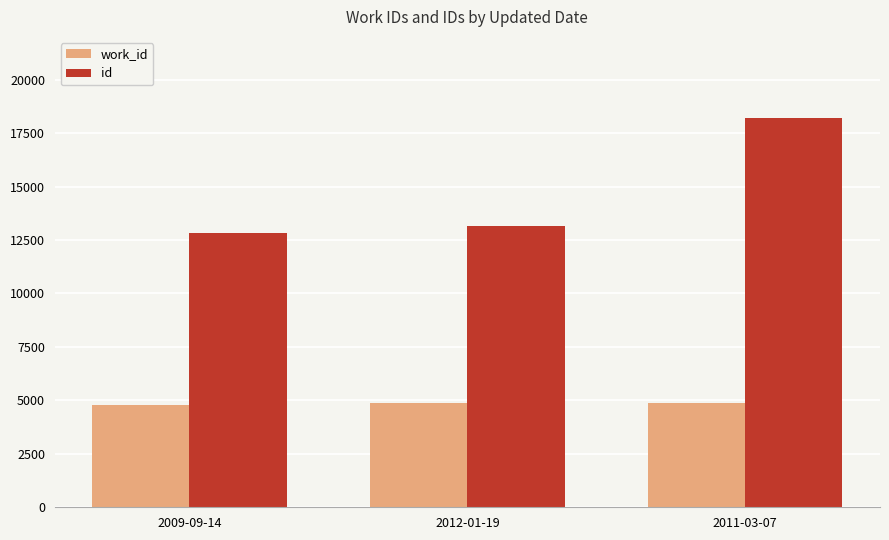

Rank the series by their average value, from lowest to highest.

work_id, id